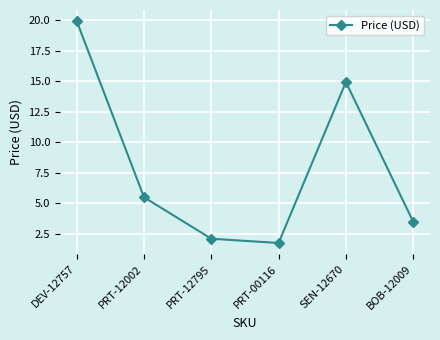

At which category does the data reach its first local peak?

SEN-12670